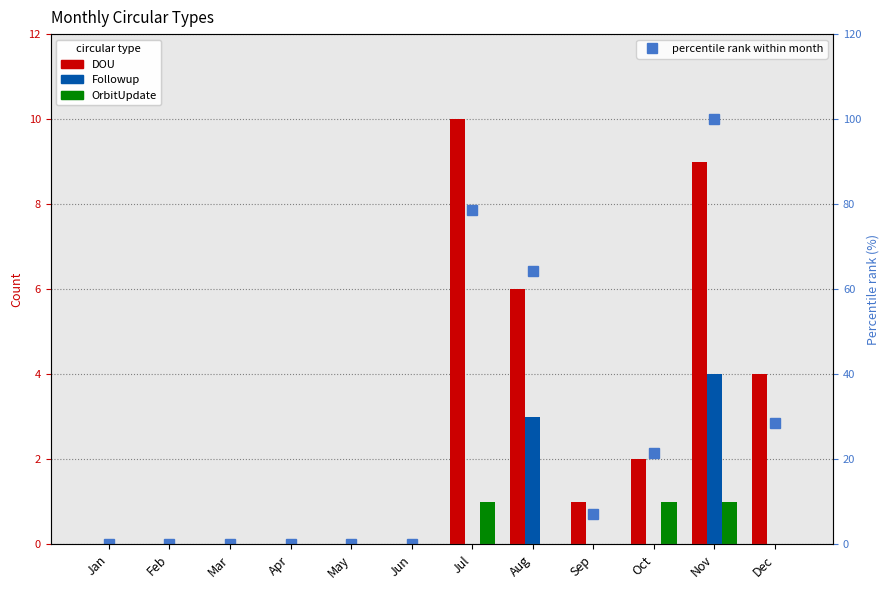

At which label does DOU reach its peak?

Jul